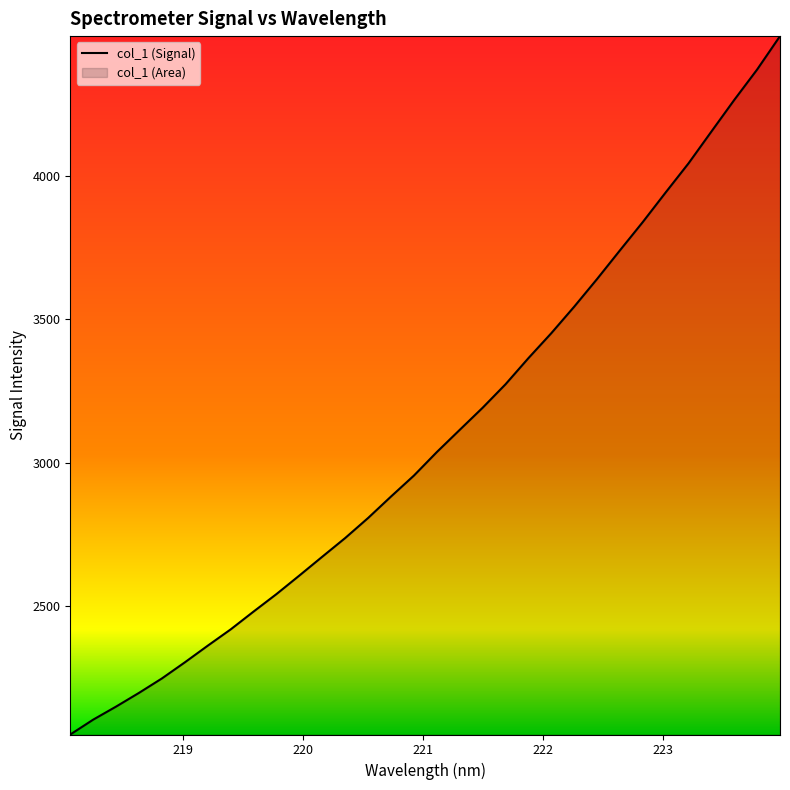

How many lines are shown in the chart?

1